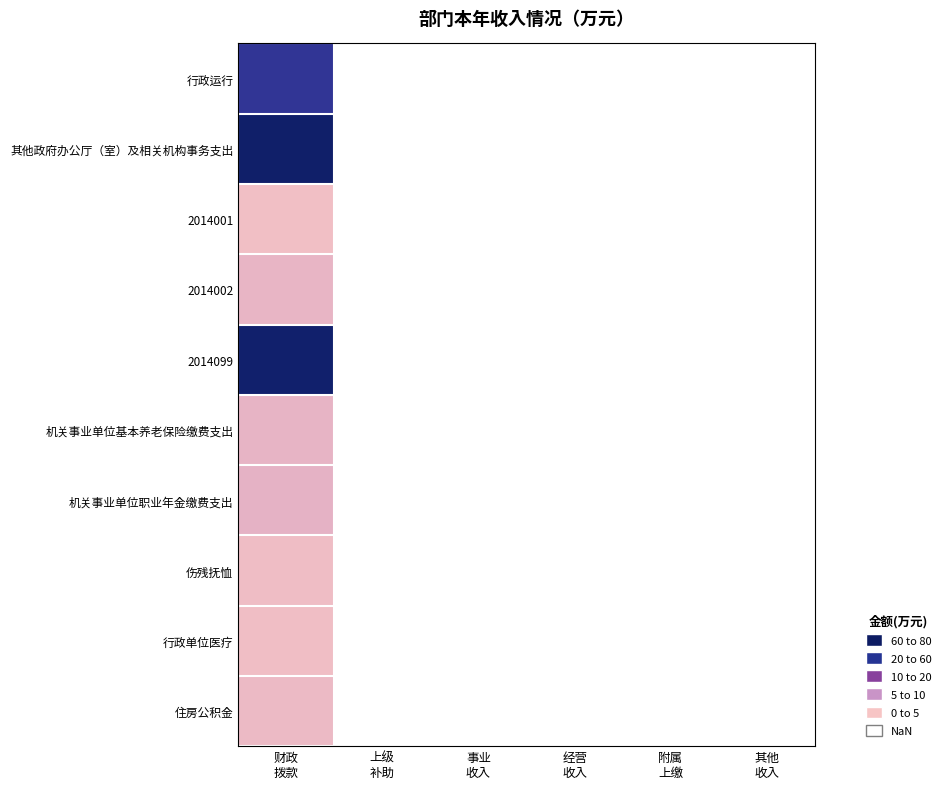

Which series has the largest range (max minus min)?

行政运行